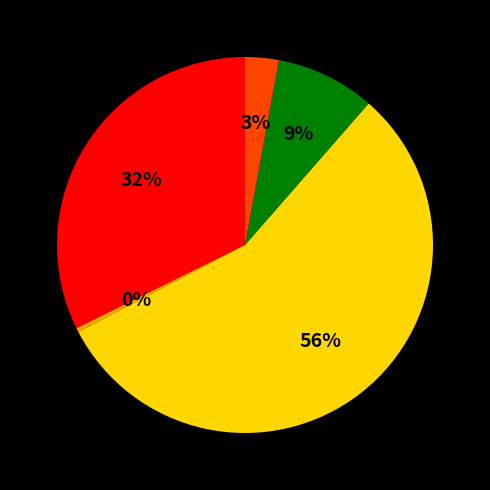

To the nearest percent, what is the average slice percentage?

20%